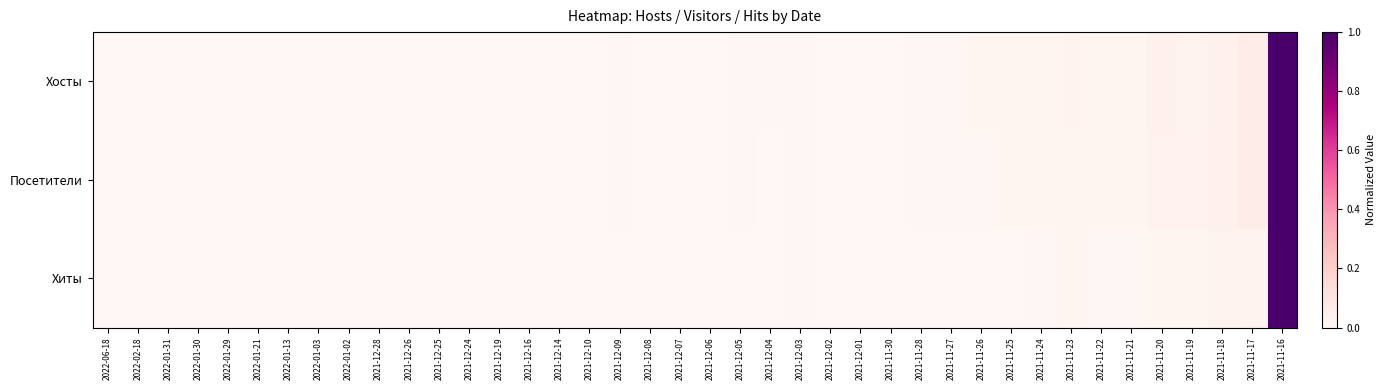

Reading left to right, what are all the values shown in this chart?

Хосты: 2022-06-18=0.0	2022-02-18=0.0	2022-01-31=0.0	2022-01-30=0.0	2022-01-29=0.0	2022-01-21=0.0	2022-01-13=0.0	2022-01-03=0.0	2022-01-02=0.0	2021-12-28=0.0	2021-12-26=0.0	2021-12-25=0.0	2021-12-24=0.0	2021-12-19=0.0	2021-12-16=0.0	2021-12-14=0.0	2021-12-10=0.0	2021-12-09=0.0	2021-12-08=0.0	2021-12-07=0.0	2021-12-06=0.0	2021-12-05=0.0	2021-12-04=0.0	2021-12-03=0.0	2021-12-02=0.0	2021-12-01=0.0	2021-11-30=0.0	2021-11-28=0.0	2021-11-27=0.0	2021-11-26=0.0	2021-11-25=0.0	2021-11-24=0.0	2021-11-23=0.0	2021-11-22=0.0	2021-11-21=0.0	2021-11-20=0.0	2021-11-19=0.0	2021-11-18=0.0	2021-11-17=0.1	2021-11-16=1.0
Посетители: 2022-06-18=0.0	2022-02-18=0.0	2022-01-31=0.0	2022-01-30=0.0	2022-01-29=0.0	2022-01-21=0.0	2022-01-13=0.0	2022-01-03=0.0	2022-01-02=0.0	2021-12-28=0.0	2021-12-26=0.0	2021-12-25=0.0	2021-12-24=0.0	2021-12-19=0.0	2021-12-16=0.0	2021-12-14=0.0	2021-12-10=0.0	2021-12-09=0.0	2021-12-08=0.0	2021-12-07=0.0	2021-12-06=0.0	2021-12-05=0.0	2021-12-04=0.0	2021-12-03=0.0	2021-12-02=0.0	2021-12-01=0.0	2021-11-30=0.0	2021-11-28=0.0	2021-11-27=0.0	2021-11-26=0.0	2021-11-25=0.0	2021-11-24=0.0	2021-11-23=0.0	2021-11-22=0.0	2021-11-21=0.0	2021-11-20=0.0	2021-11-19=0.0	2021-11-18=0.0	2021-11-17=0.1	2021-11-16=1.0
Хиты: 2022-06-18=0.0	2022-02-18=0.0	2022-01-31=0.0	2022-01-30=0.0	2022-01-29=0.0	2022-01-21=0.0	2022-01-13=0.0	2022-01-03=0.0	2022-01-02=0.0	2021-12-28=0.0	2021-12-26=0.0	2021-12-25=0.0	2021-12-24=0.0	2021-12-19=0.0	2021-12-16=0.0	2021-12-14=0.0	2021-12-10=0.0	2021-12-09=0.0	2021-12-08=0.0	2021-12-07=0.0	2021-12-06=0.0	2021-12-05=0.0	2021-12-04=0.0	2021-12-03=0.0	2021-12-02=0.0	2021-12-01=0.0	2021-11-30=0.0	2021-11-28=0.0	2021-11-27=0.0	2021-11-26=0.0	2021-11-25=0.0	2021-11-24=0.0	2021-11-23=0.0	2021-11-22=0.0	2021-11-21=0.0	2021-11-20=0.0	2021-11-19=0.0	2021-11-18=0.0	2021-11-17=0.0	2021-11-16=1.0